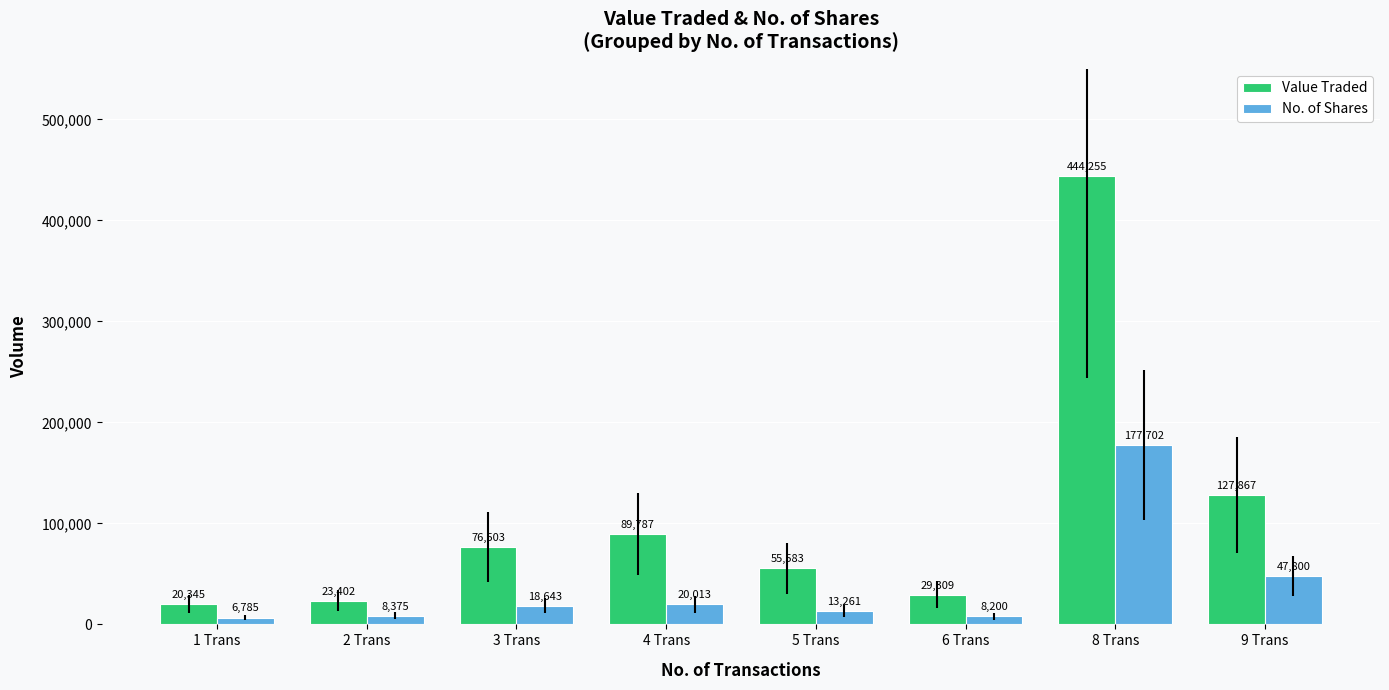

What is the approximate value of Value Traded at 8 Trans, to the nearest 10?

444260